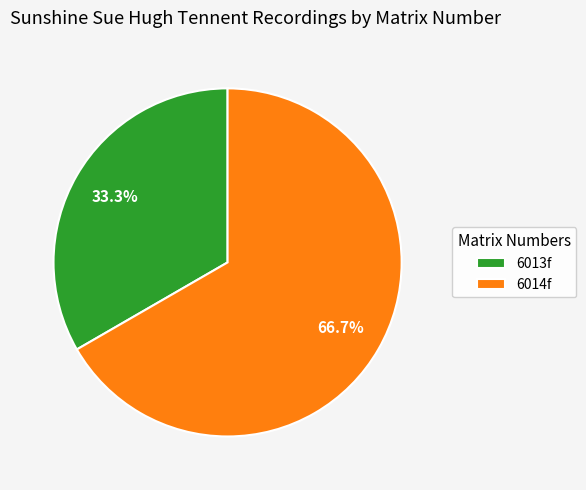

Count the number of slices in the pie.

2